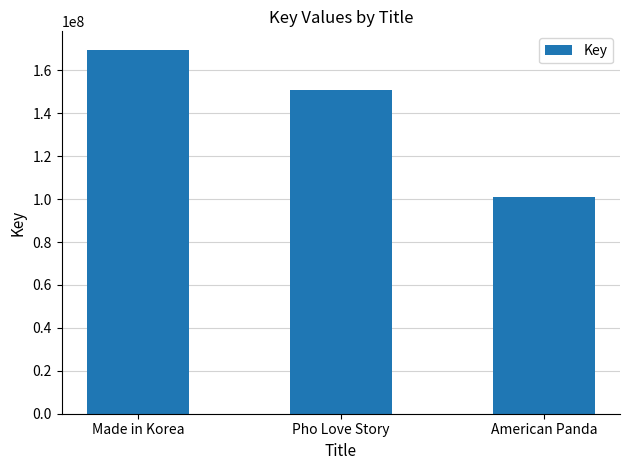

Reading left to right, transcribe all the data shown in this chart.

169743734	150968597	100784244